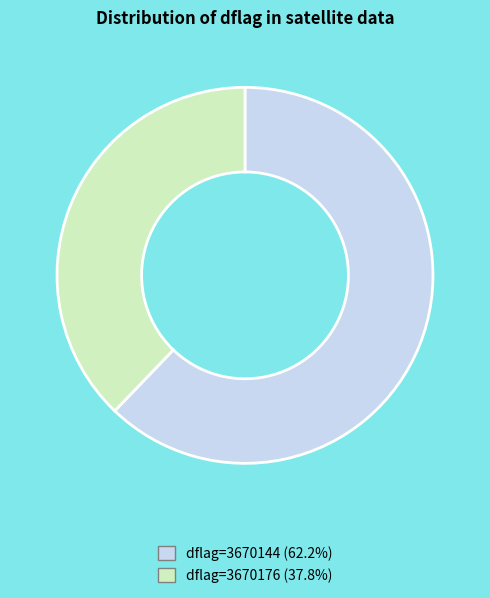

Is there any slice that represents more than half of the pie?

Yes